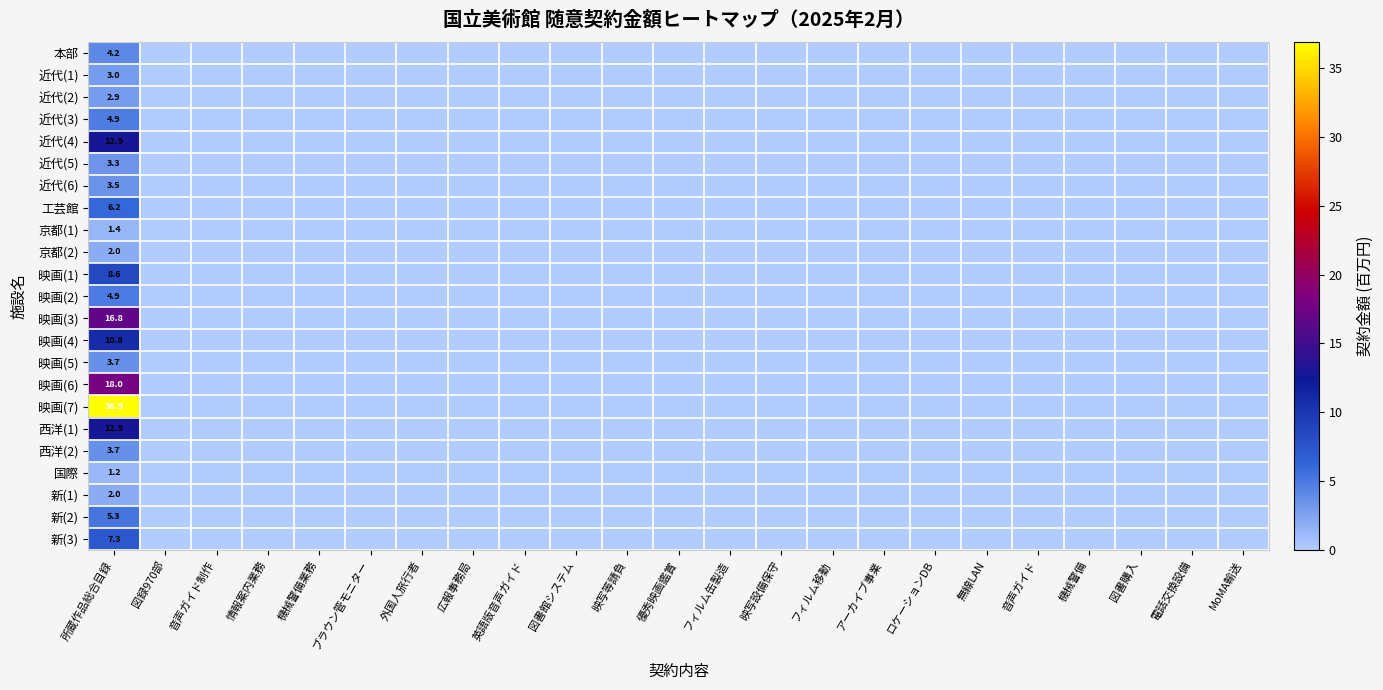

The 映画(6) series shows 18.0 at 所蔵作品総合目録. True or false?

True